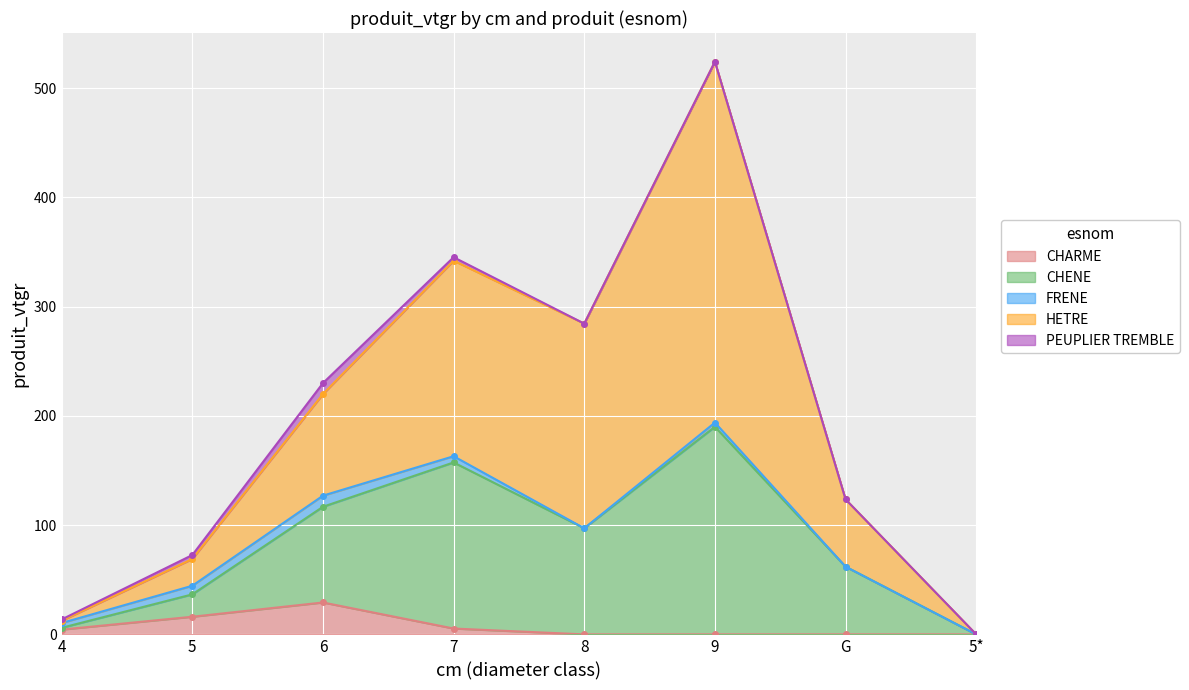

True or false: HETRE and CHENE cross at least once.

False